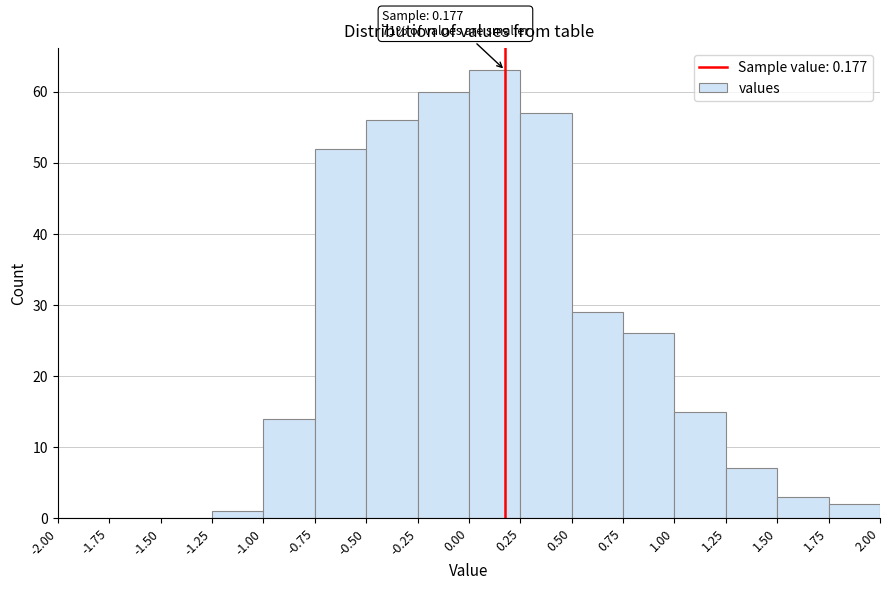

Over which range of the x-axis is the bar tallest?

0.00 to 0.25